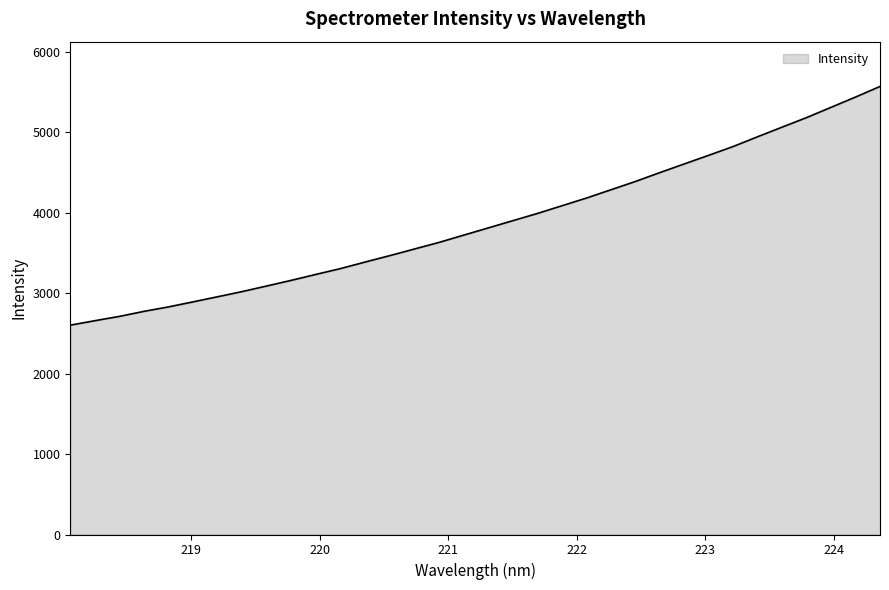

What is the greatest value displayed?

5569.1